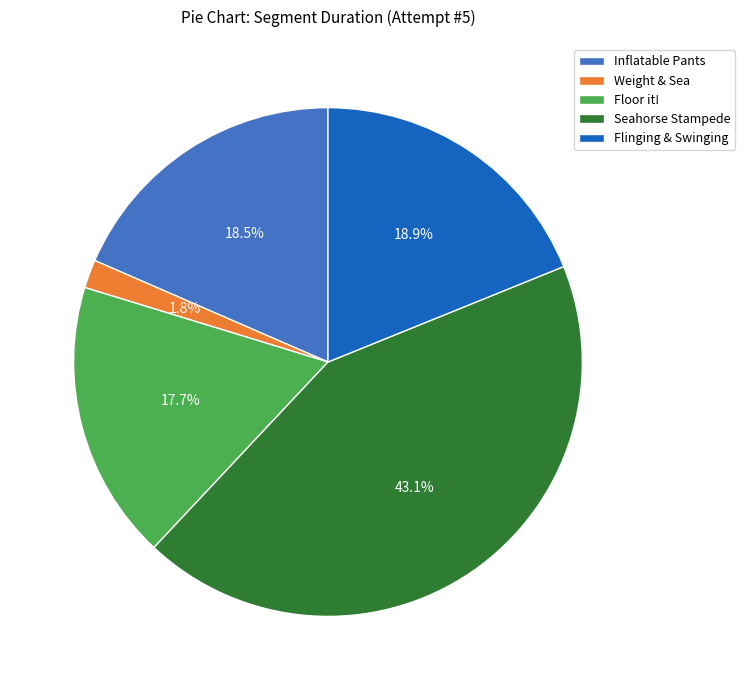

Is there any slice that represents more than half of the pie?

No